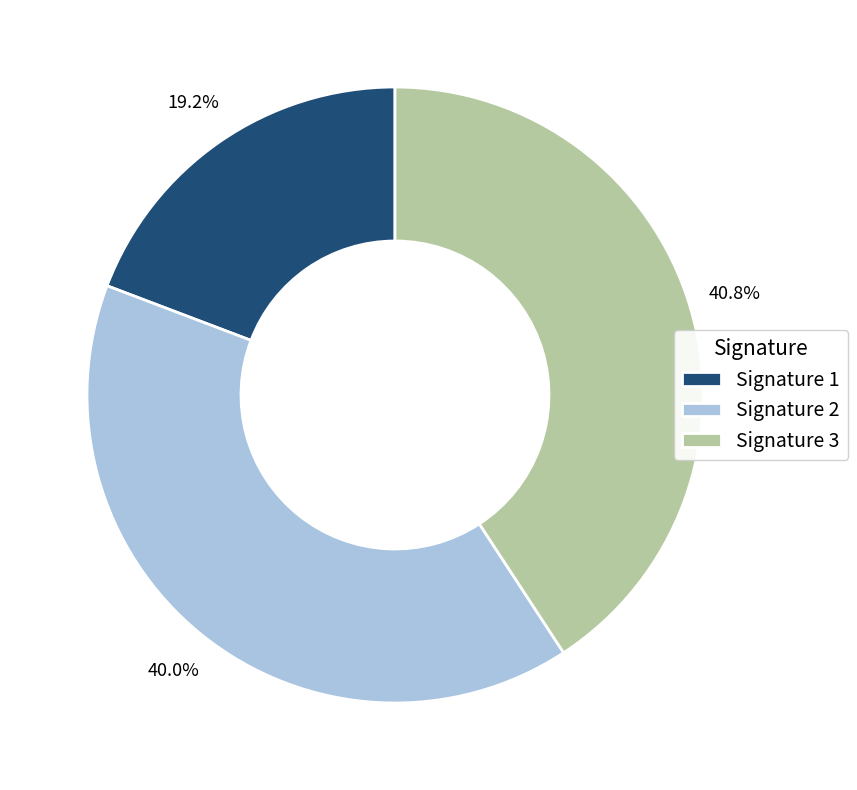

Combined, do Signature 3 and Signature 2 account for over 50%?

Yes